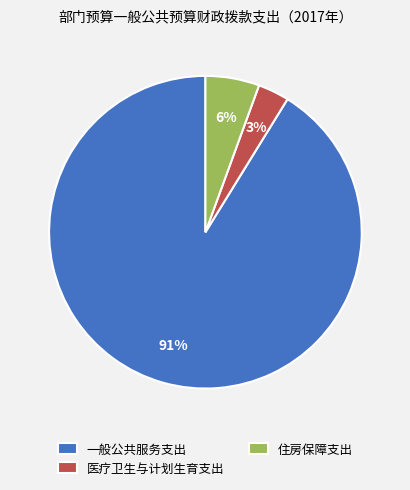

Does any single category account for the majority?

Yes